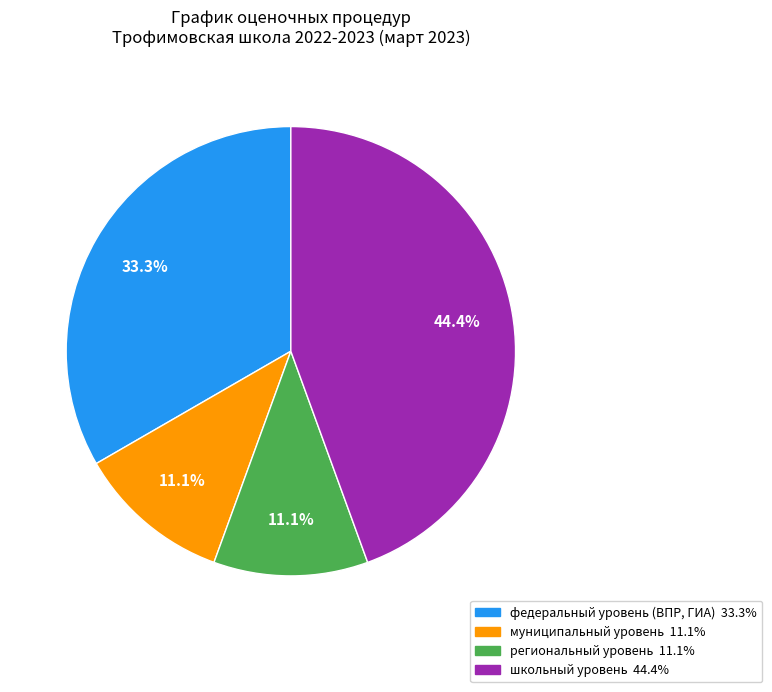

What is the ratio of the value at школьный уровень to the value at федеральный уровень (ВПР, ГИА)?

1.3